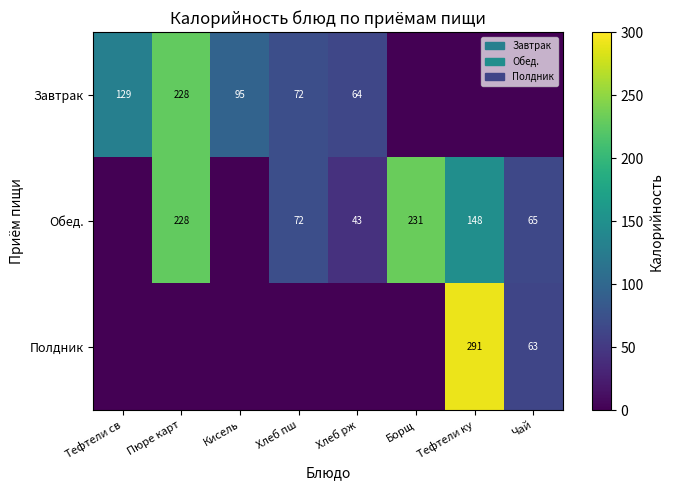

What is the difference between the Обед. values at Пюре карт and Хлеб рж?

185